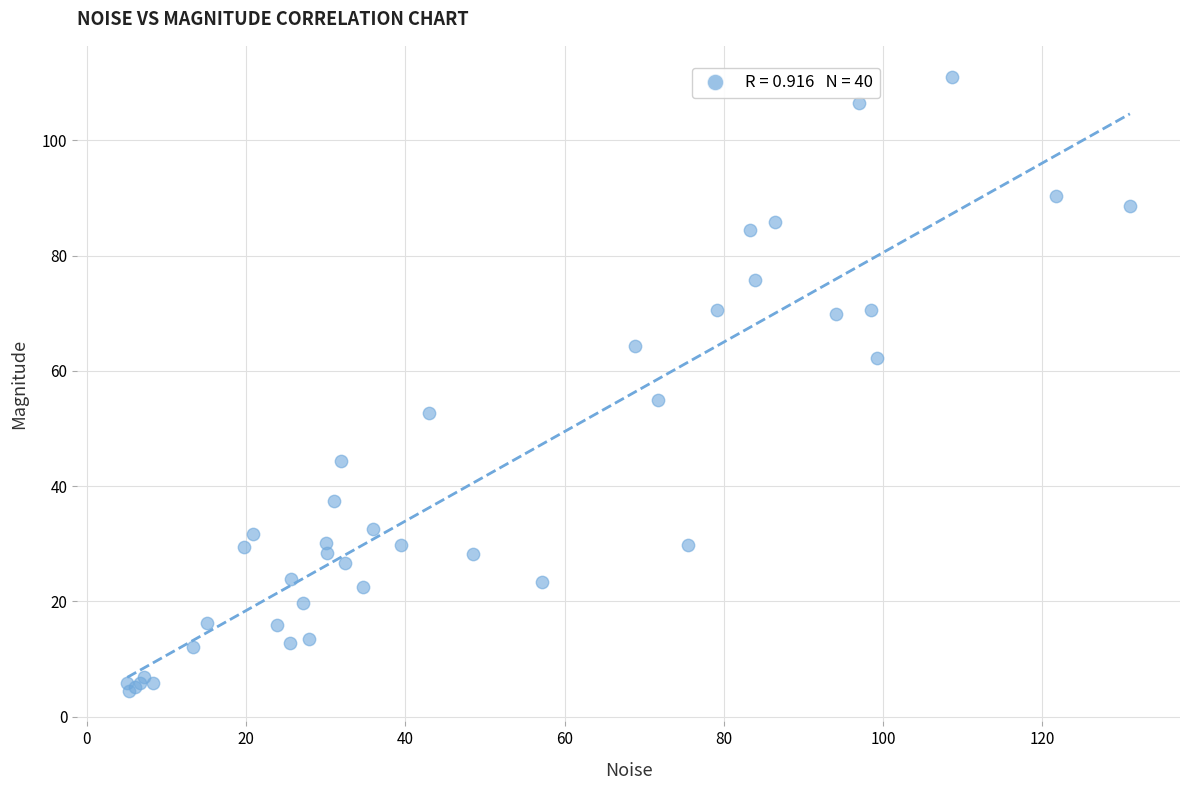

What Y value in the scatter plot is closest to 57?

55.0